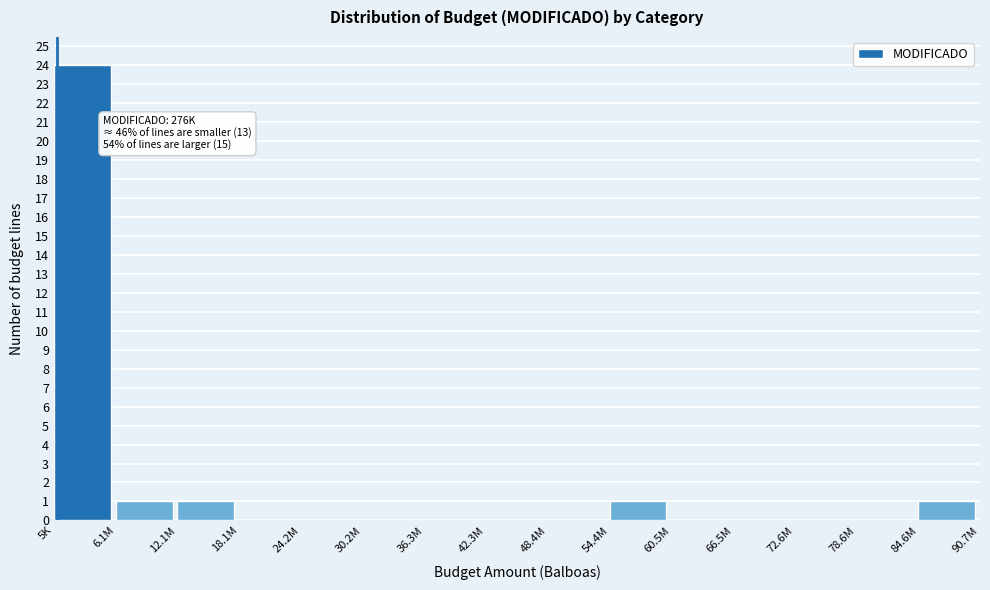

Reading left to right, what are all the values shown in this chart?

5K=24	6.1M=1	12.1M=1	18.1M=0	24.2M=0	30.2M=0	36.3M=0	42.3M=0	48.4M=0	54.4M=1	60.5M=0	66.5M=0	72.6M=0	78.6M=0	84.6M=1